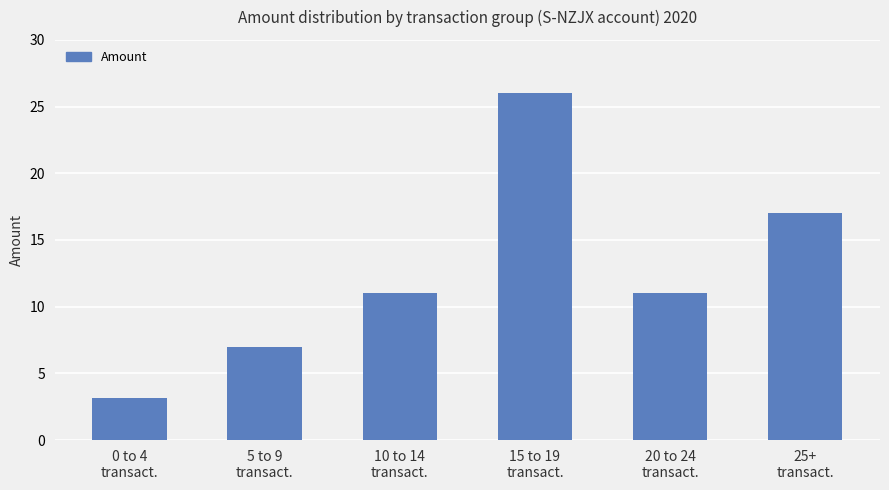

The chart shows a value of 3.2 at 0 to 4
transact.. True or false?

True